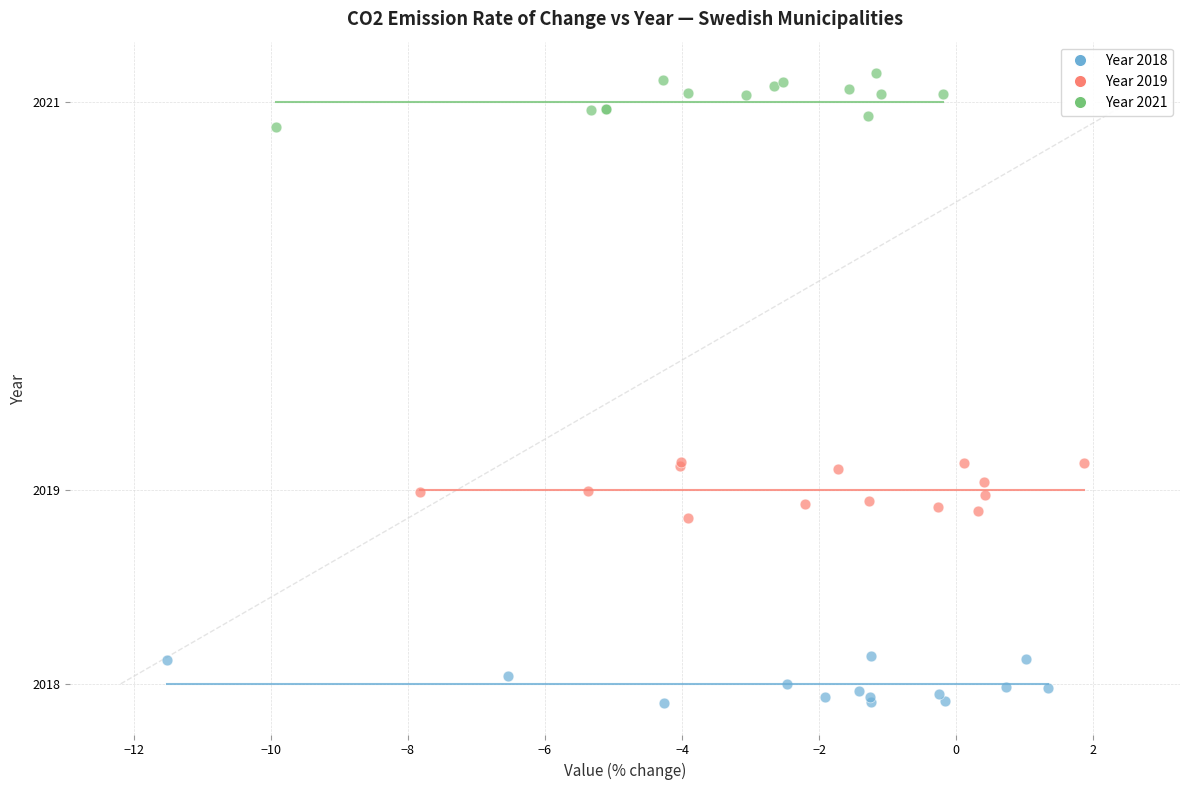

Which series contains the lowest Y value?

Year 2018